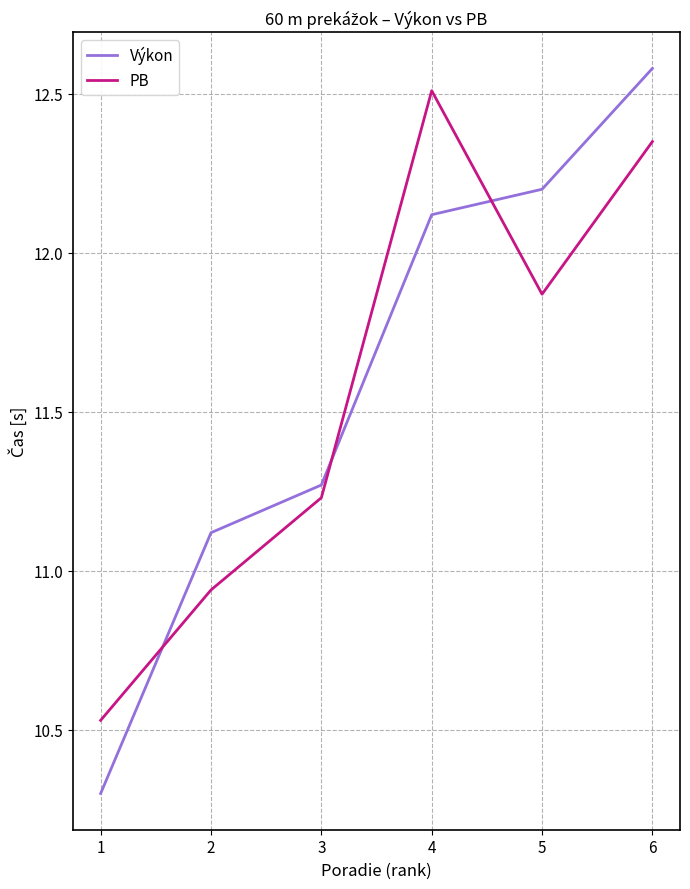

What is the difference between the second highest and second lowest values in the PB series?

1.4